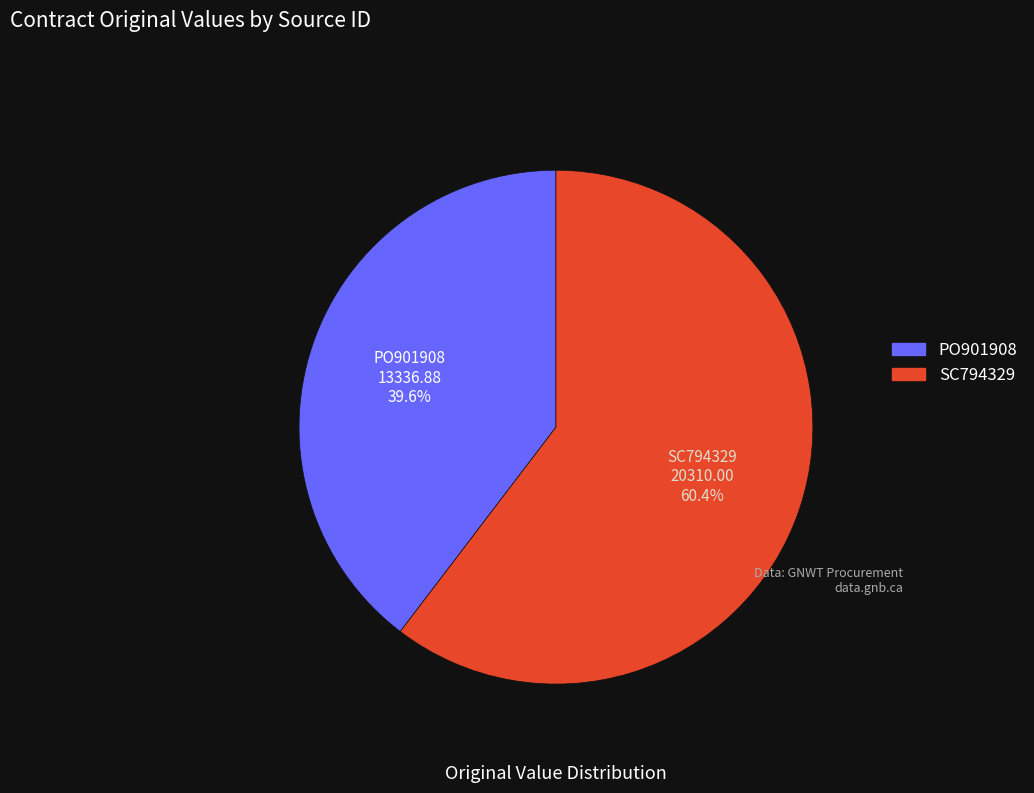

Which category has the biggest portion of the pie?

SC794329